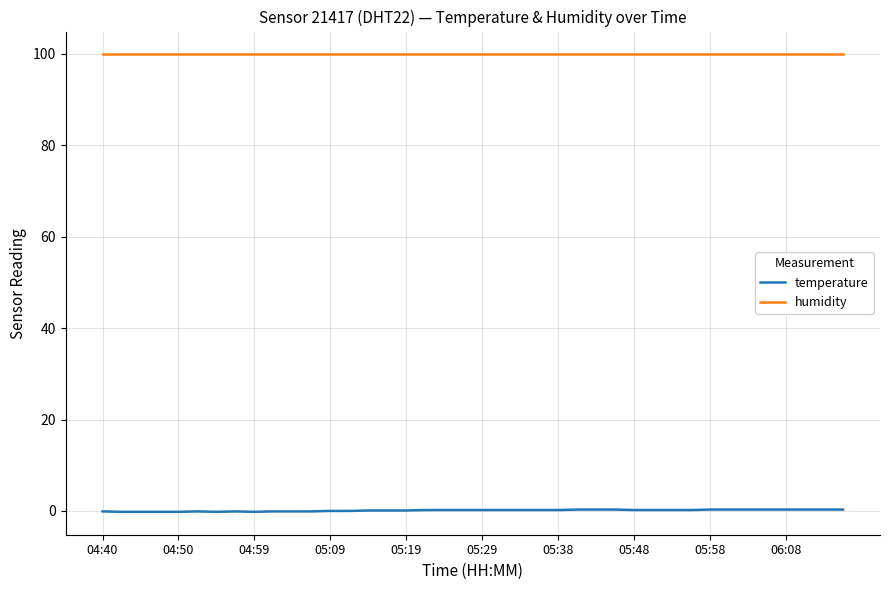

What is the difference between the maximum and minimum values in the temperature series?

0.5